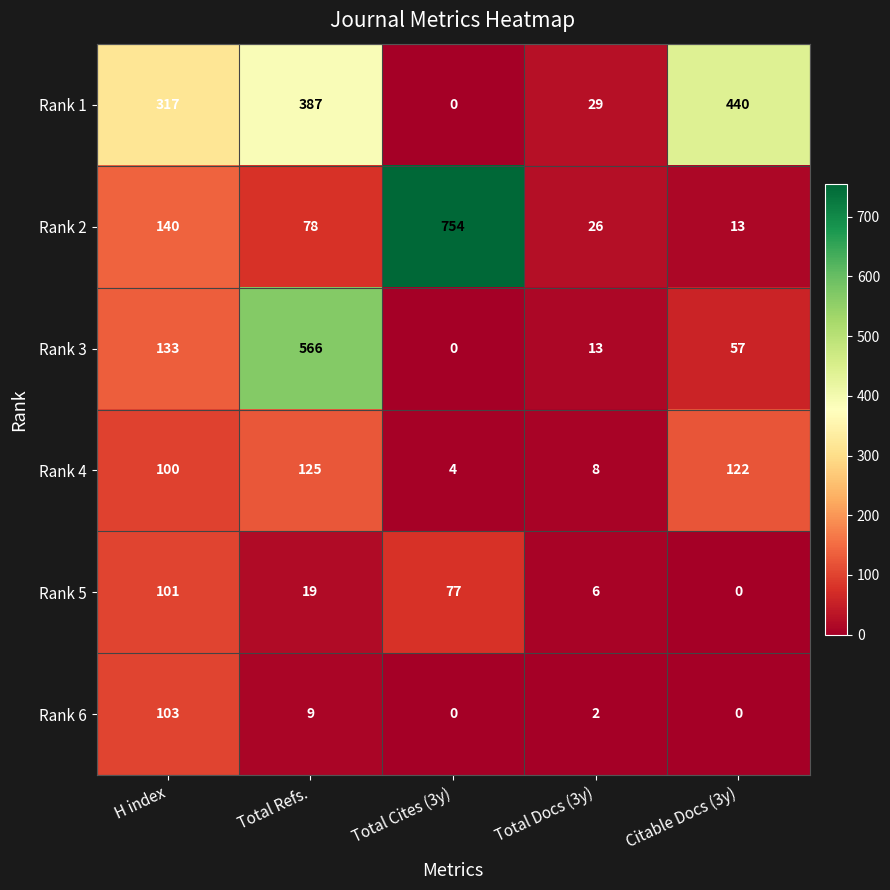

At which category is the sum across all series the highest?

Total Refs.